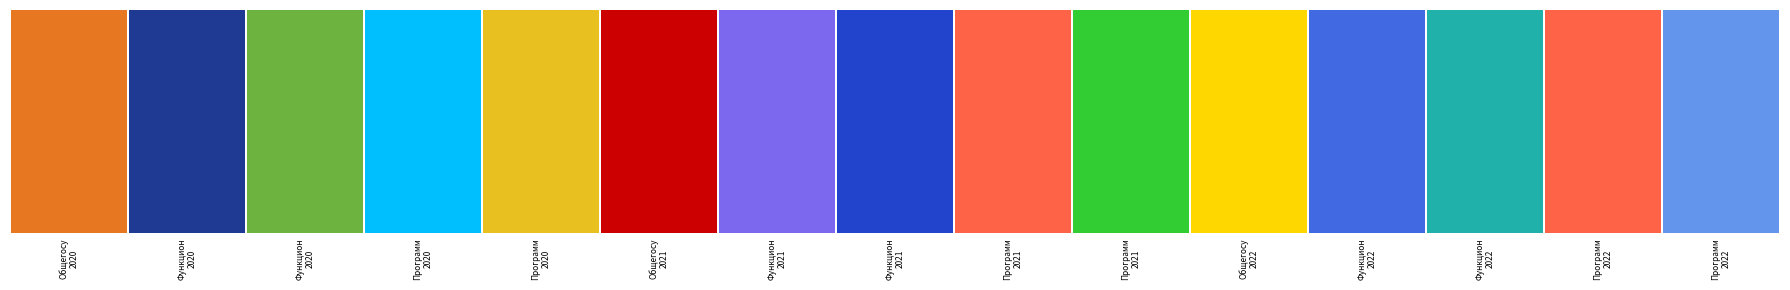

Reading left to right, list all the values displayed in this chart.

2020: 268837206.0	2001700.0	112817047.5	1763000.0	2177000.0
2021: 242500520.0	2001700.0	95879720.0	1763000.0	2177000.0
2022: 238552530.0	2001700.0	91724730.0	1770000.0	2177000.0